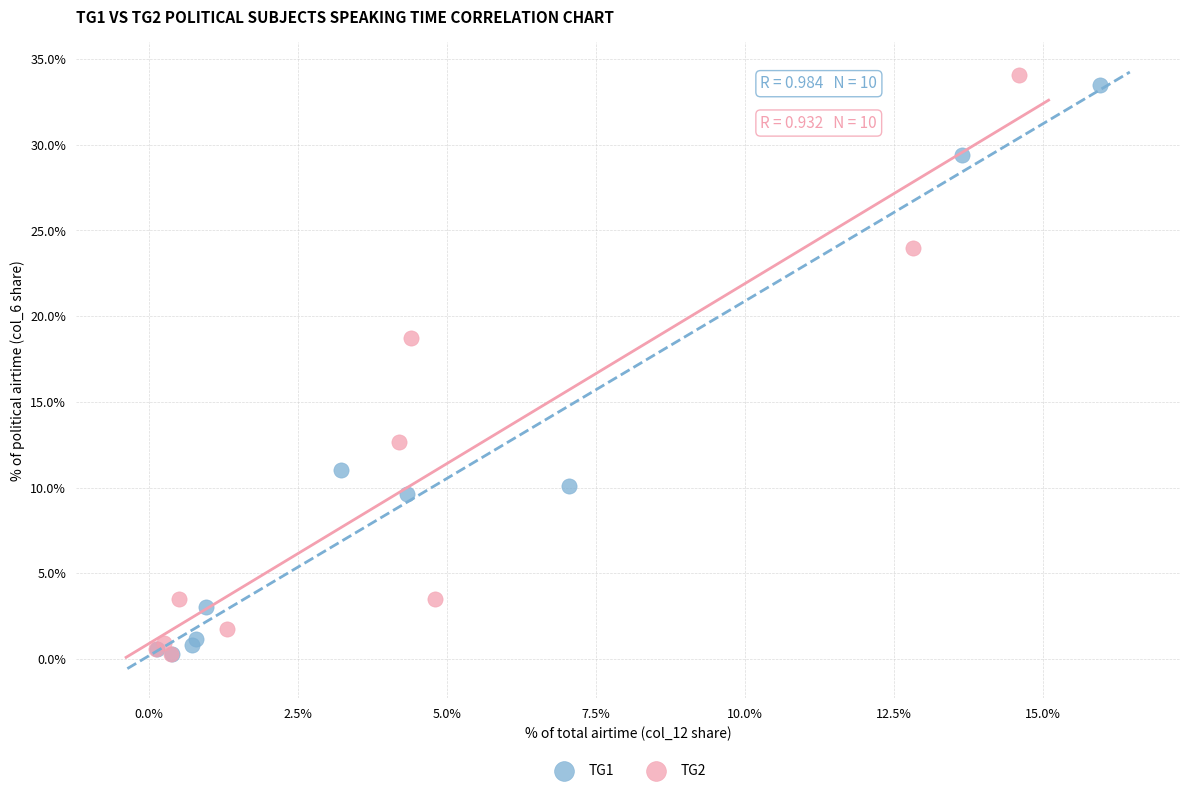

Which series has the widest spread of Y values?

TG2